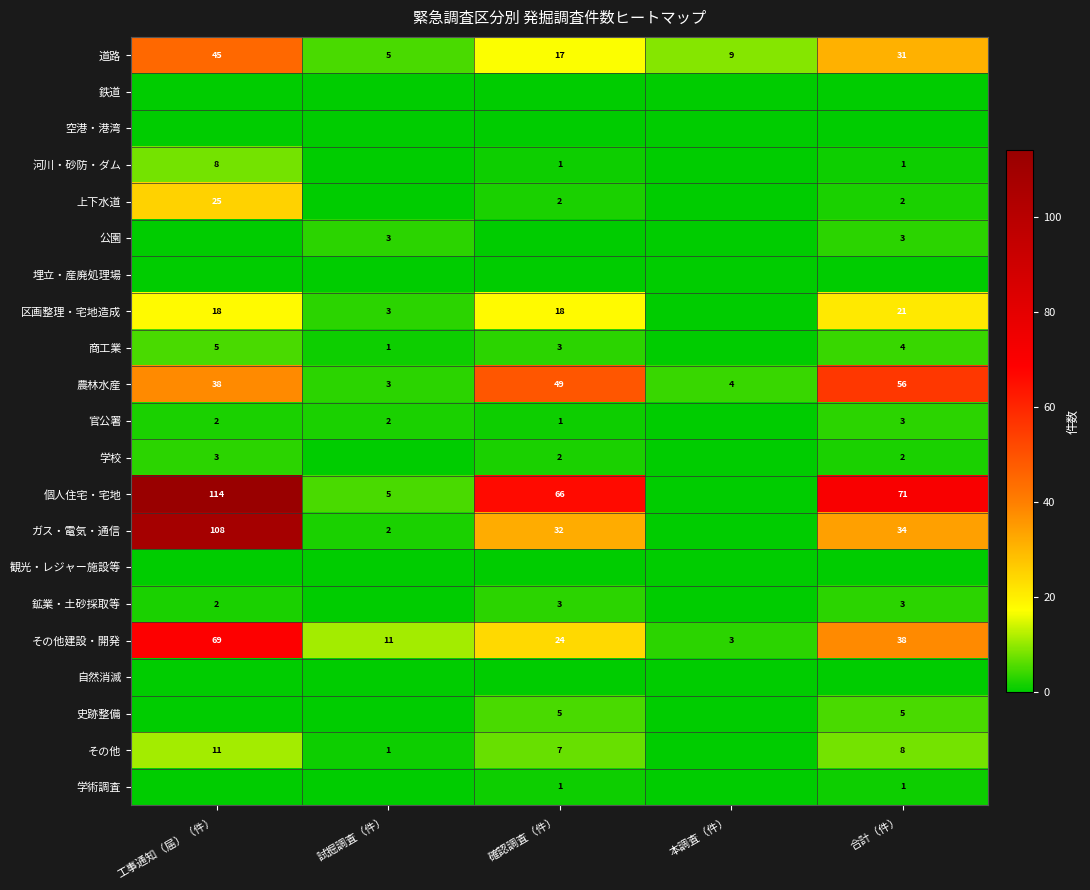

What is the lowest value of the 道路 series?

5